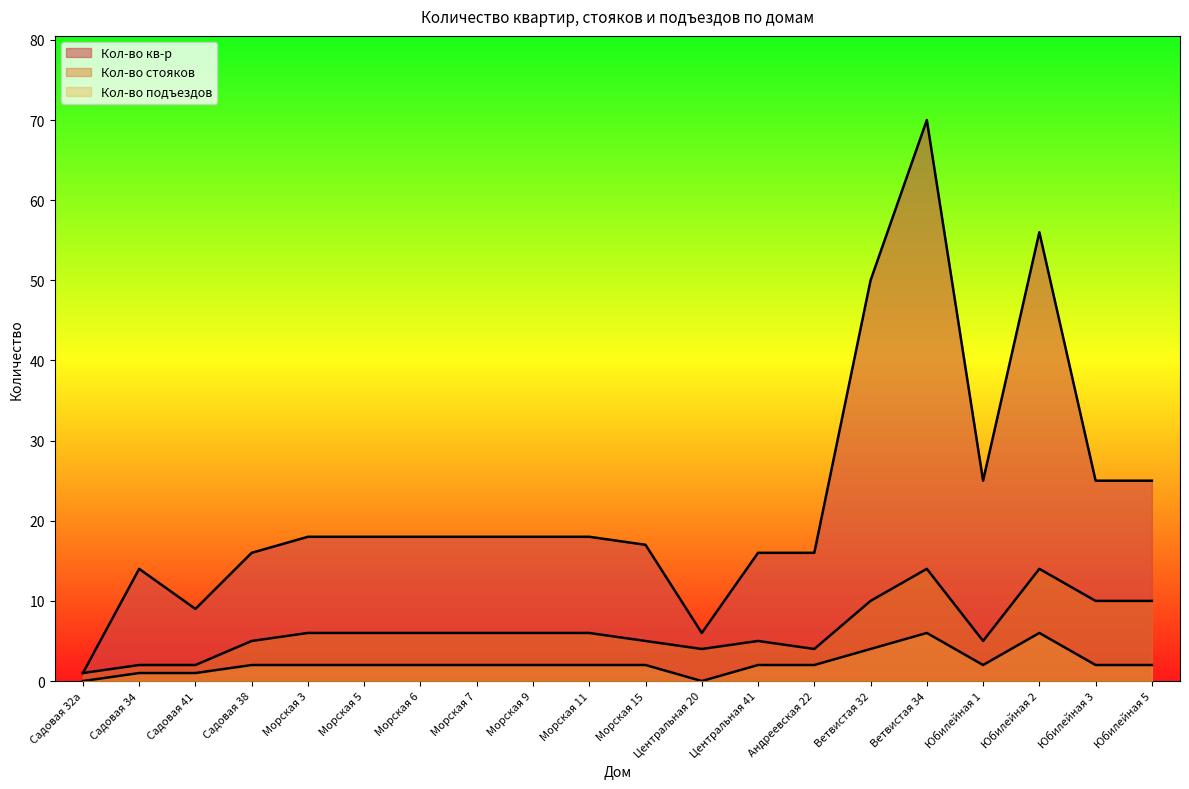

In Кол-во кв-р, how many points are higher than both neighbors (excluding endpoints)?

3